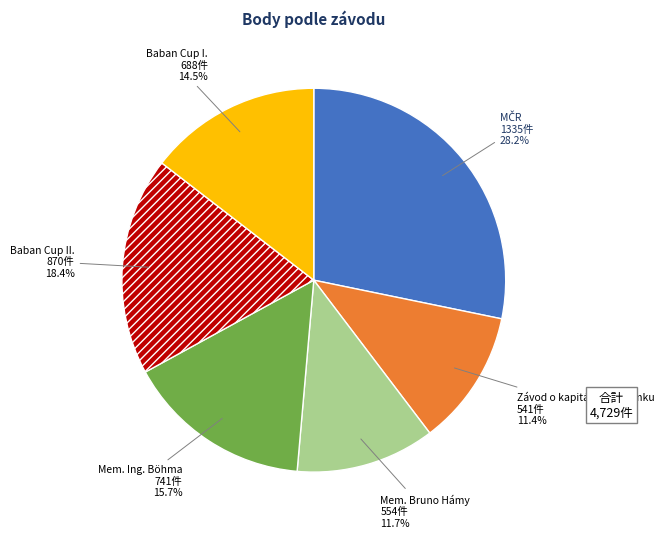

Is there a majority slice in this chart?

No